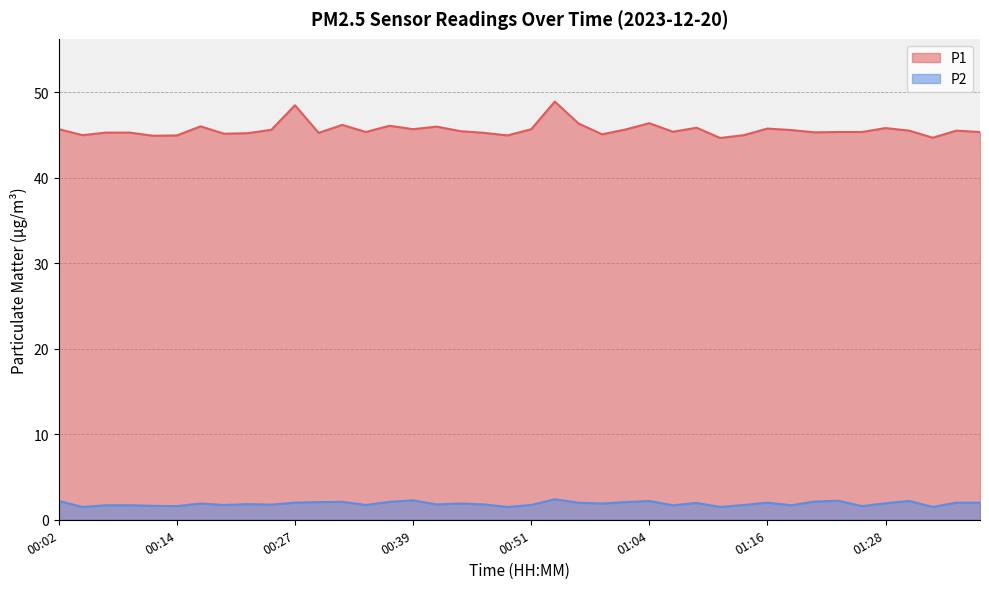

True or false: P2 and P1 intersect in this chart.

False